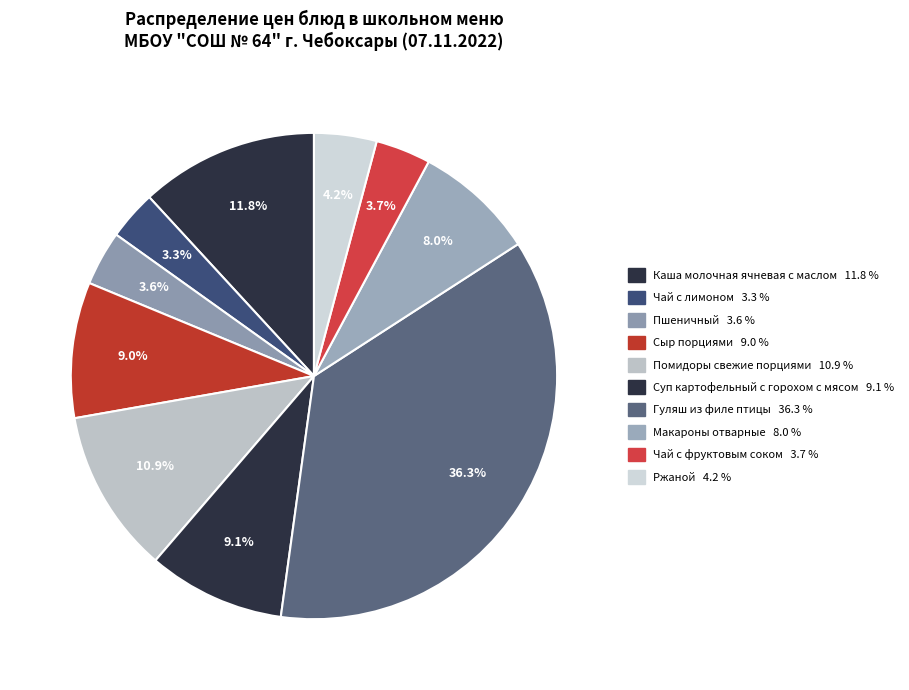

How many slices are in this pie chart?

10